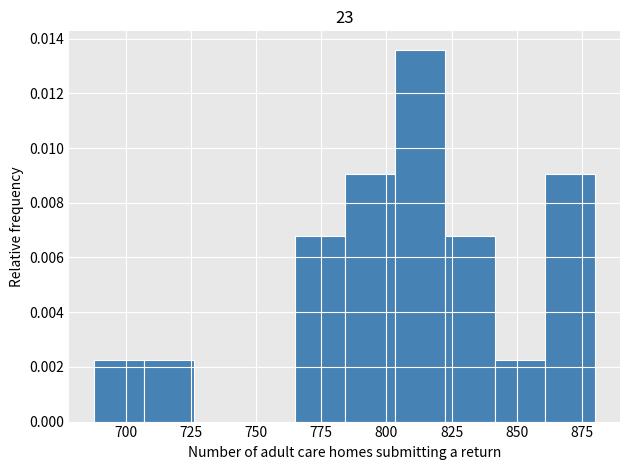

Read against the x-axis, roughly where is the centre of the tallest bar?

815